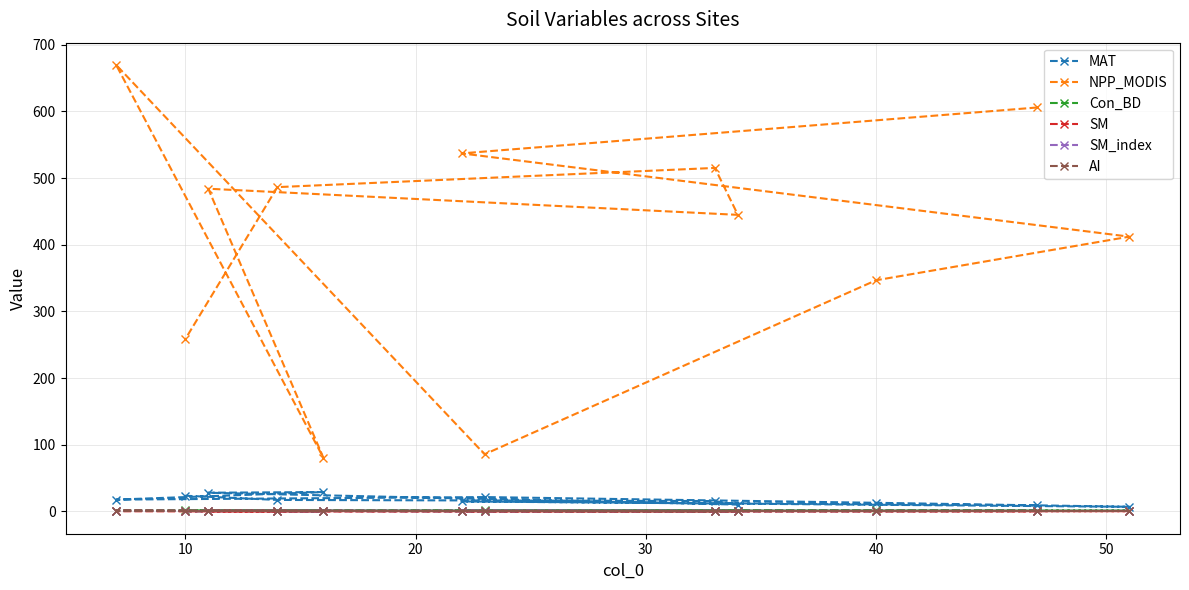

What is the maximum value for NPP_MODIS?

669.6